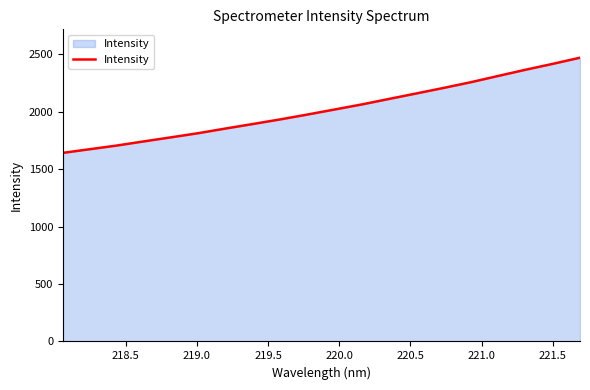

What is the difference between the maximum and minimum values?

829.0